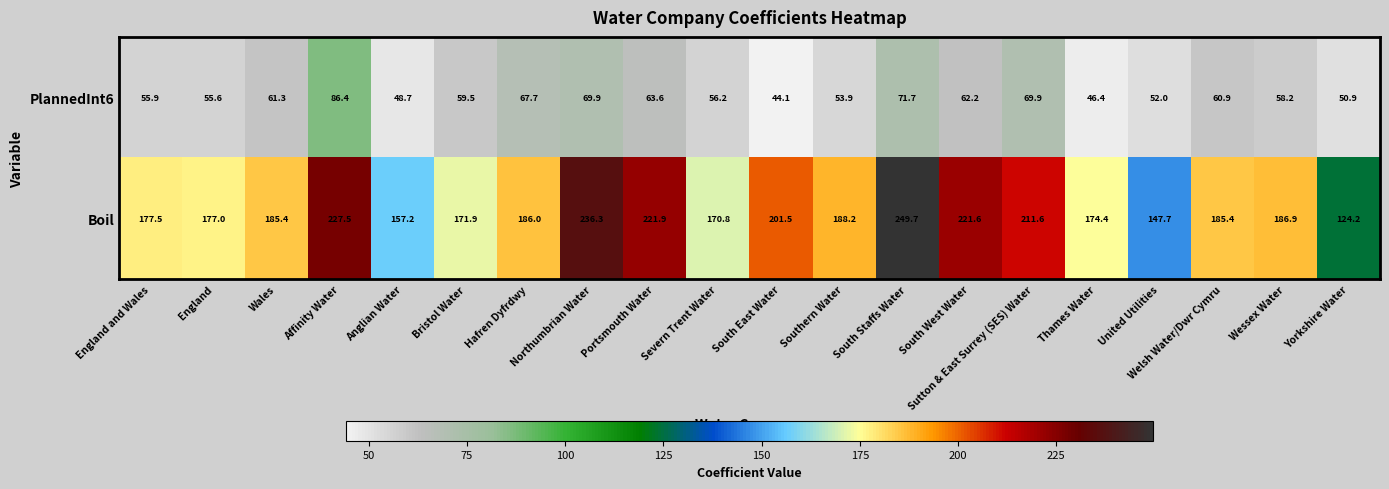

Where does the Boil series first go above 186?

Affinity Water